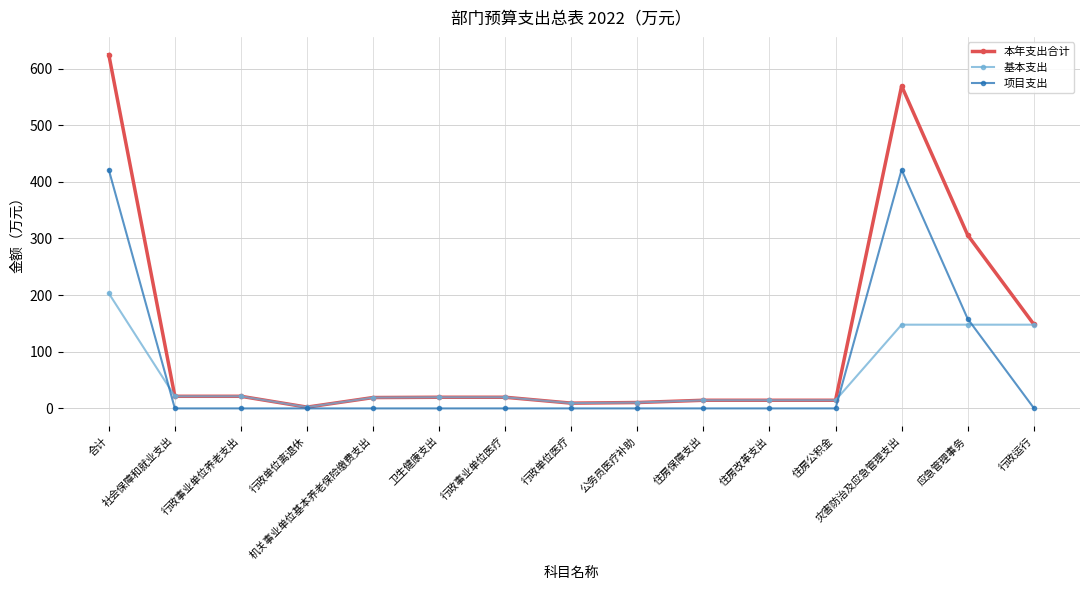

What is the greatest value displayed?

624.6